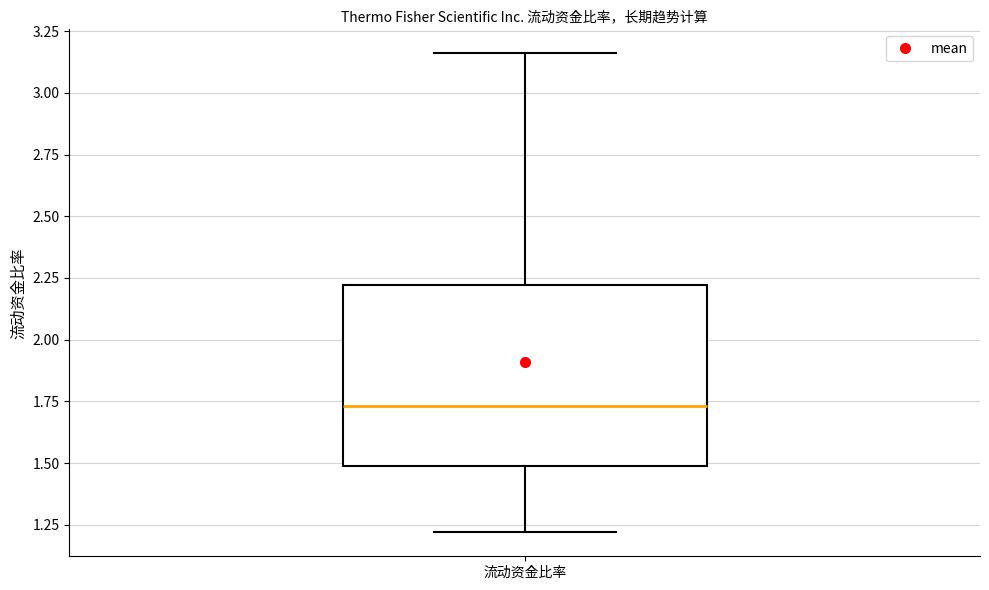

Read this box plot against the y-axis: the position of the median line, the range covered by the box, and the ends of both whiskers. The values are not printed on the chart, so give them approximately, as read against the axis.

median 1.75, box 1.50 to 2.20, whiskers 1.20 to 3.15